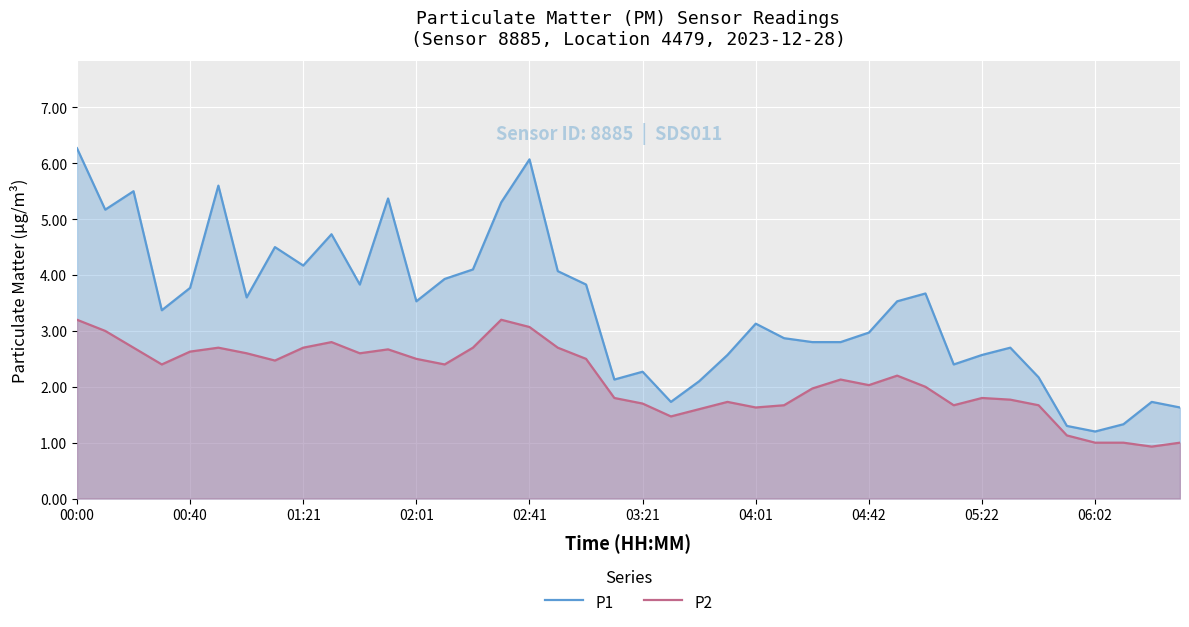

Rank the series by their average value, from highest to lowest.

P1, P2